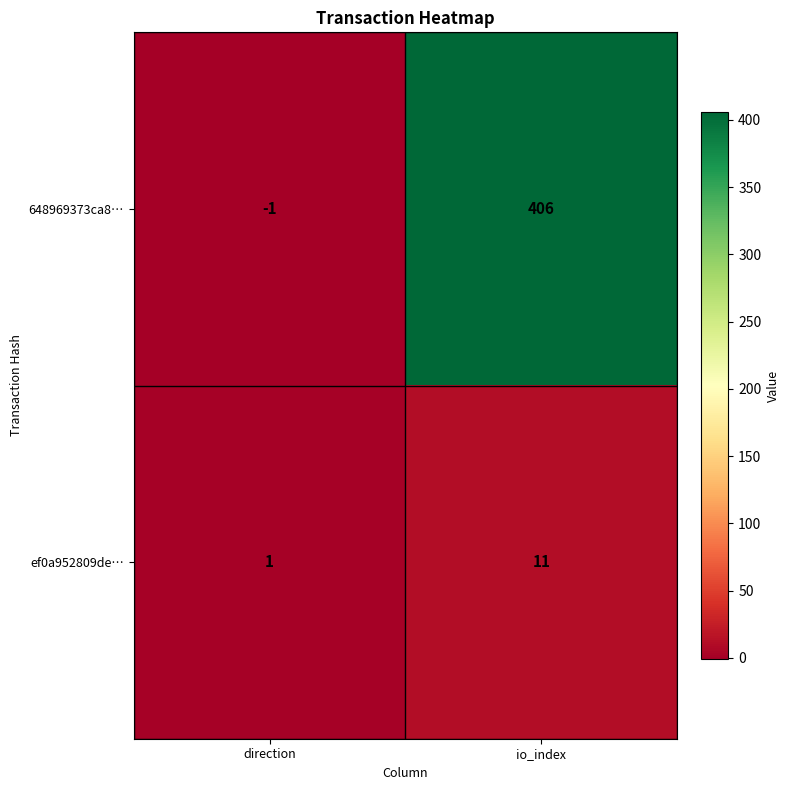

What is the sum of all ef0a952809de… values?

12